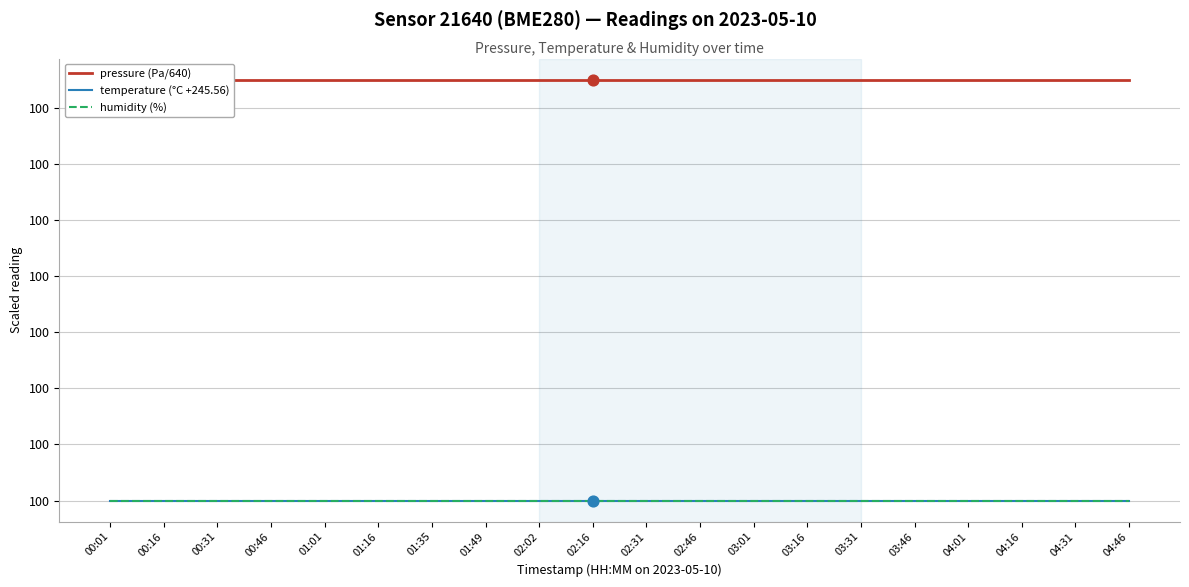

At how many categories does at least one series exceed 100?

20